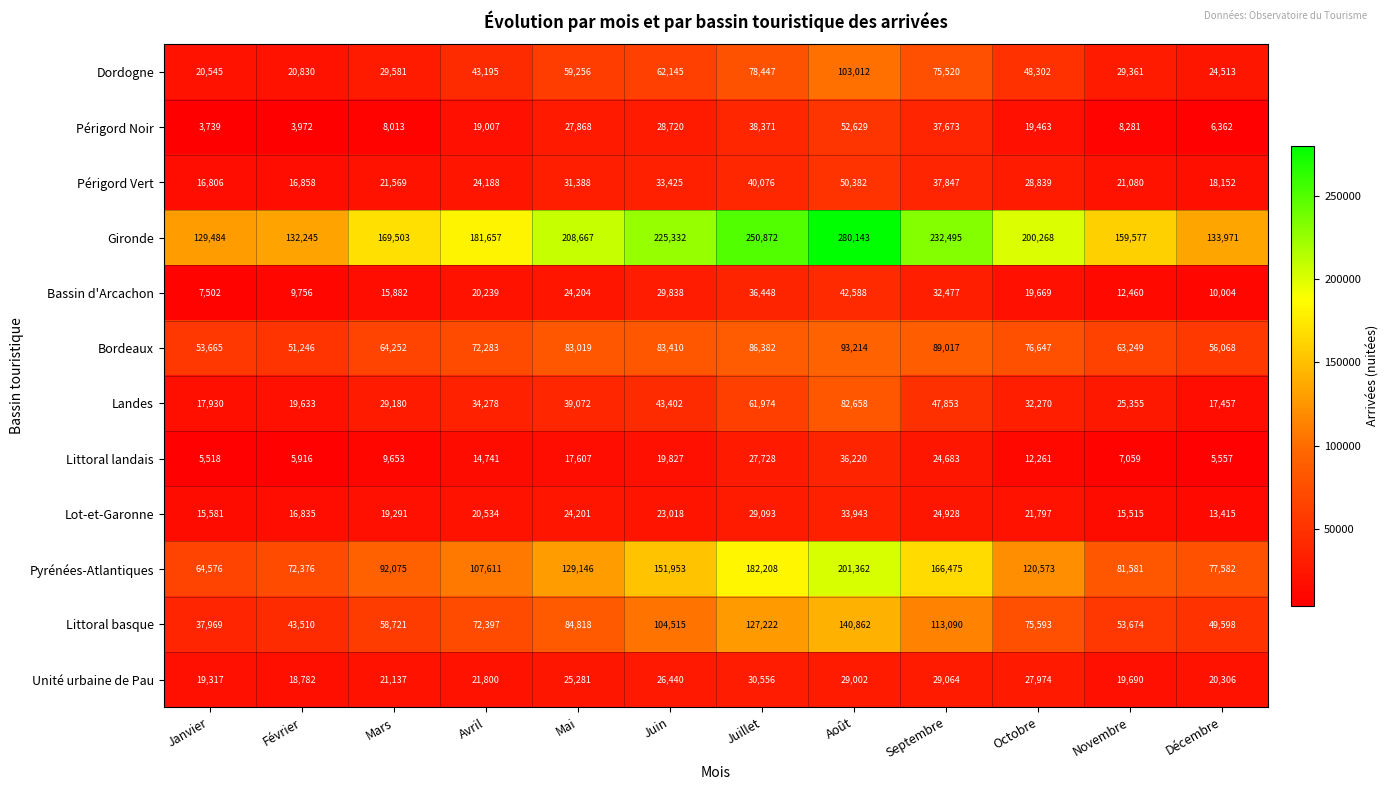

What is the sum of all Pyrénées-Atlantiques values?

1447518